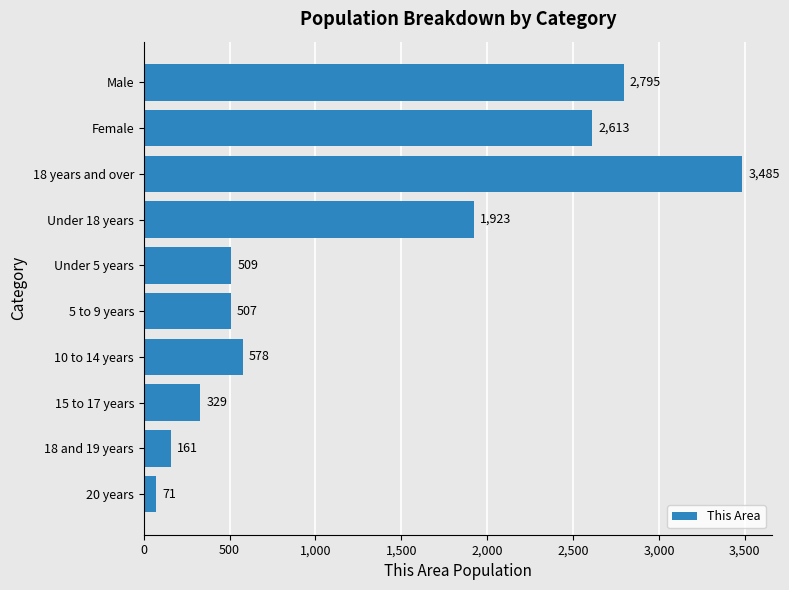

What is the change in value from 15 to 17 years to Under 5 years?

+180